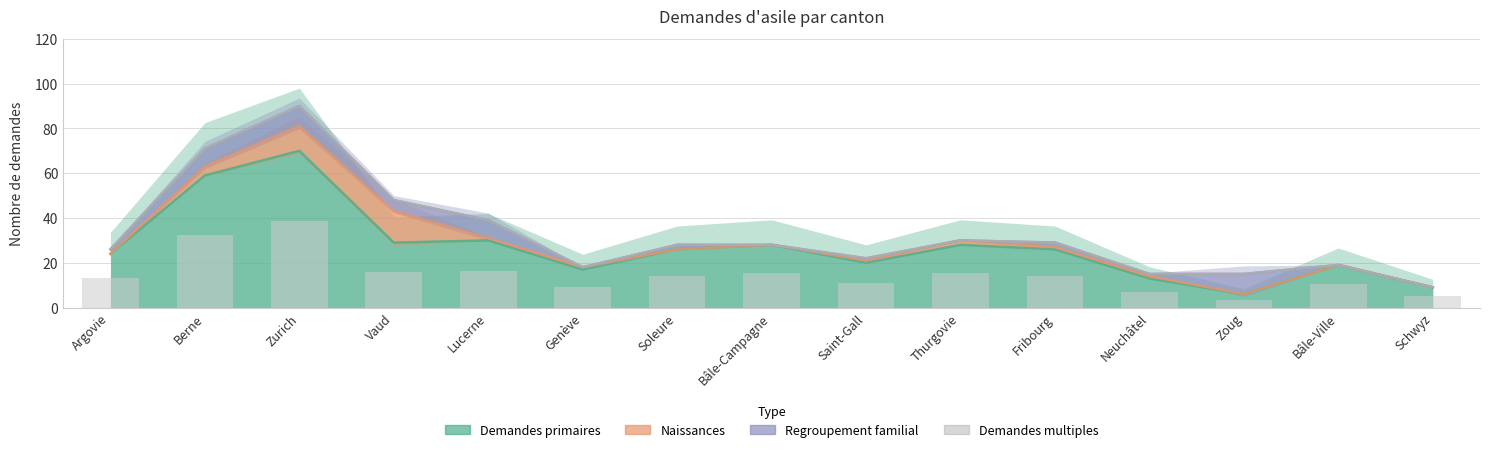

What position from the left is Zurich?

3